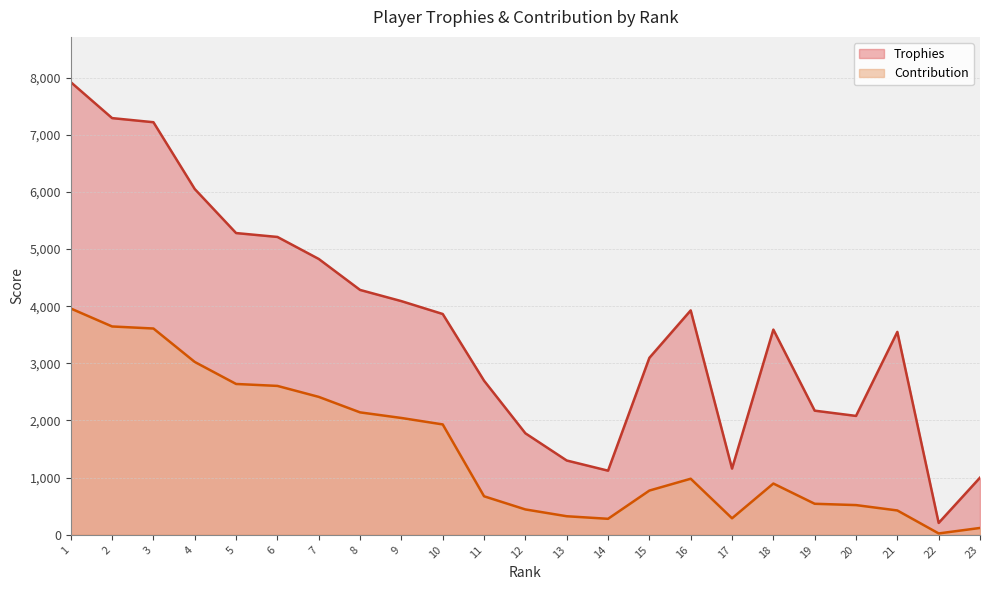

What is the value of the Contribution point at the 8th from the left?

2142